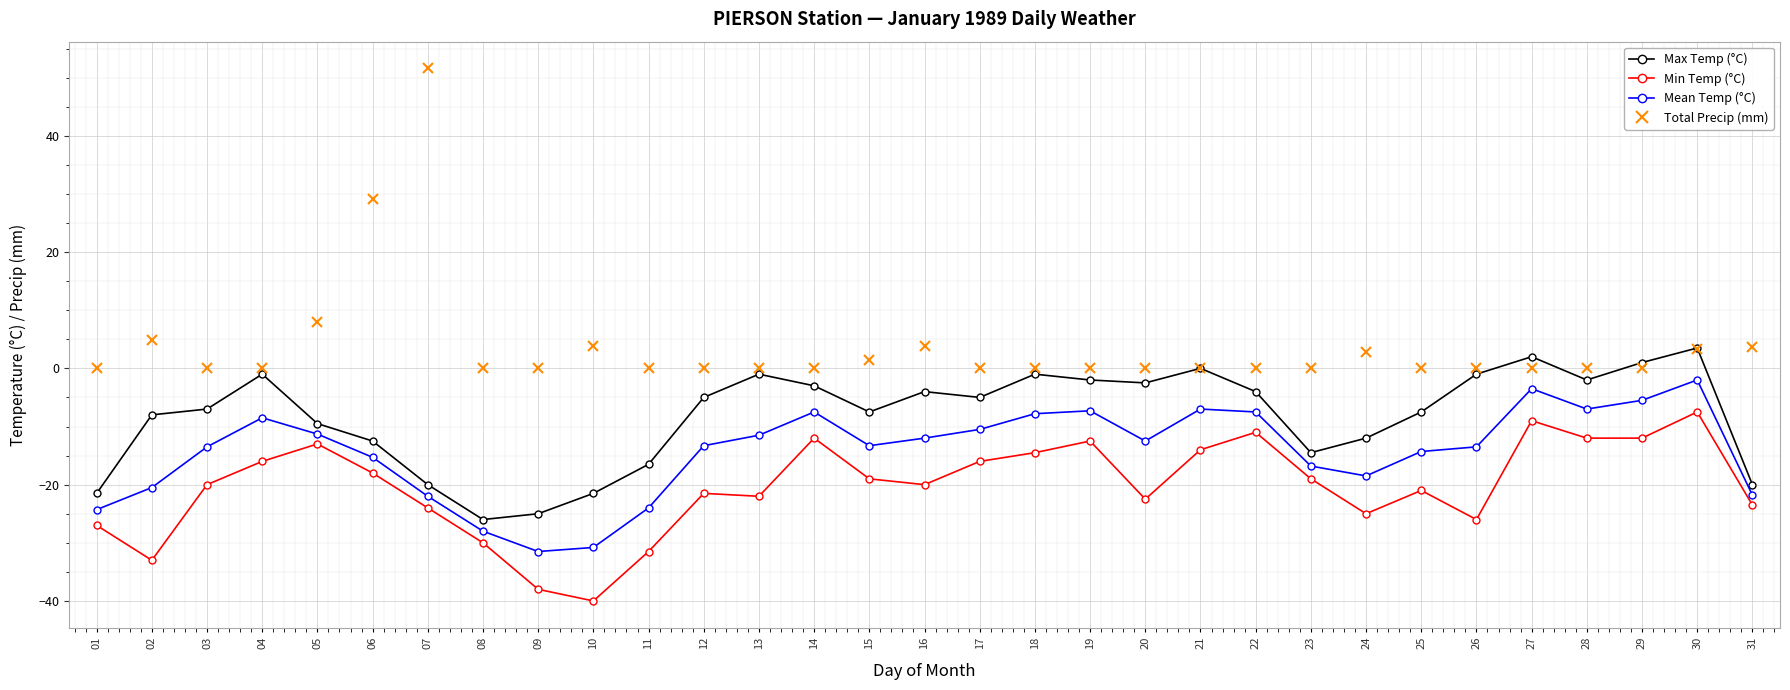

Which series has the widest spread of values?

Total Precip (mm)